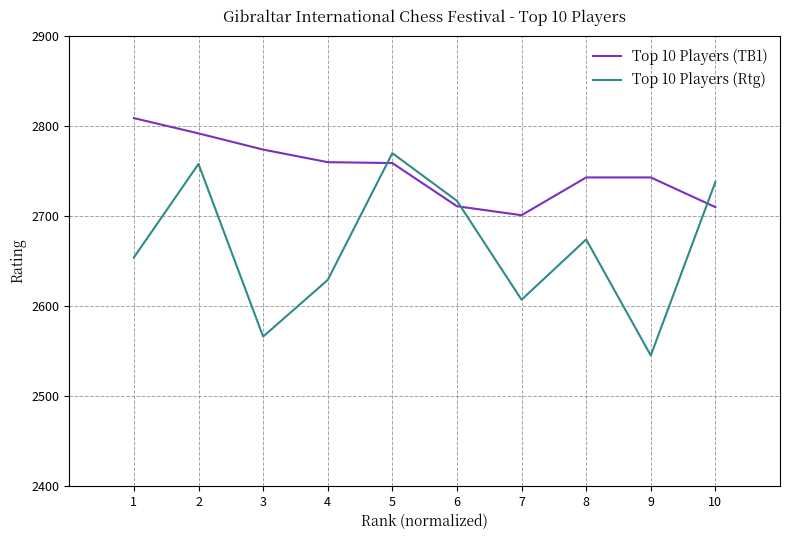

Read the Top 10 Players (Rtg) value at 4.

2629